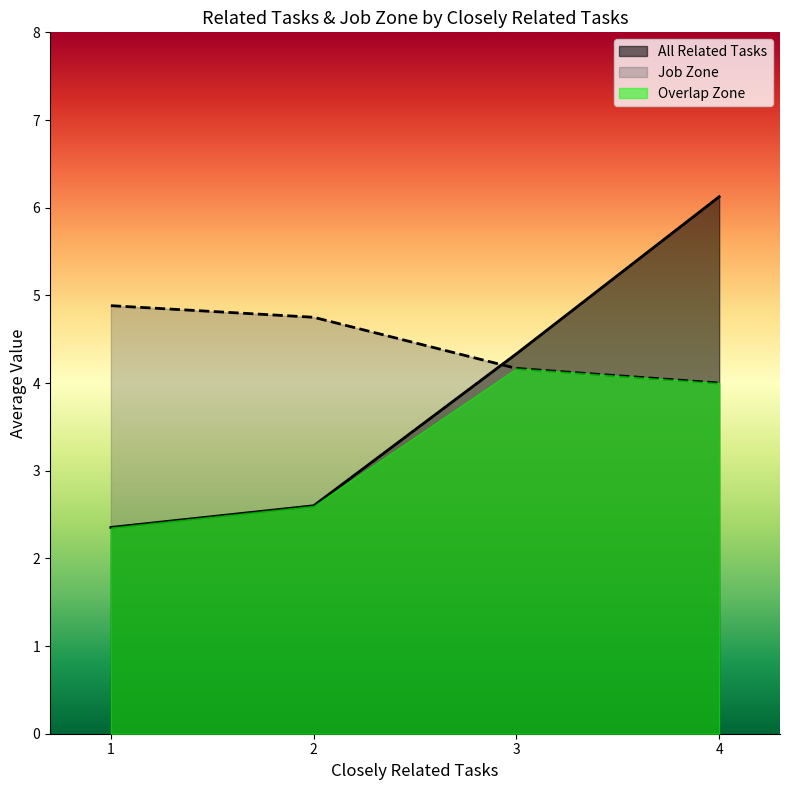

List the series in order of their peak value, highest first.

All Related Tasks, Job Zone, Overlap Zone